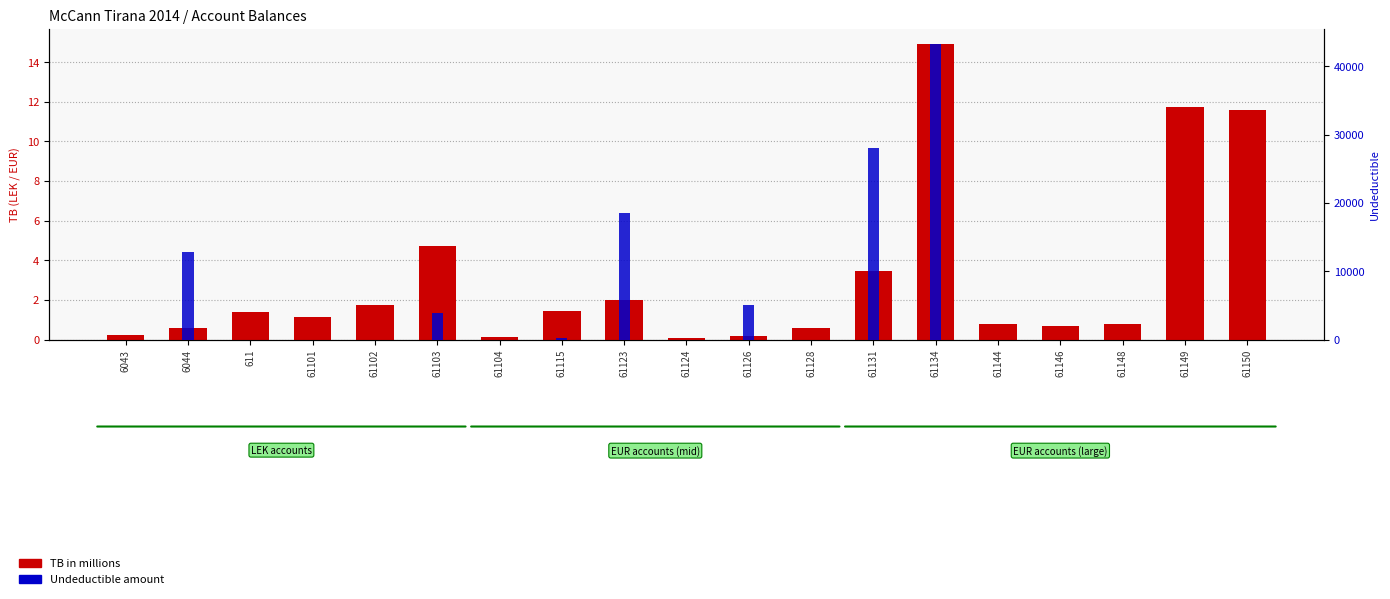

How many bars are there in total?

38